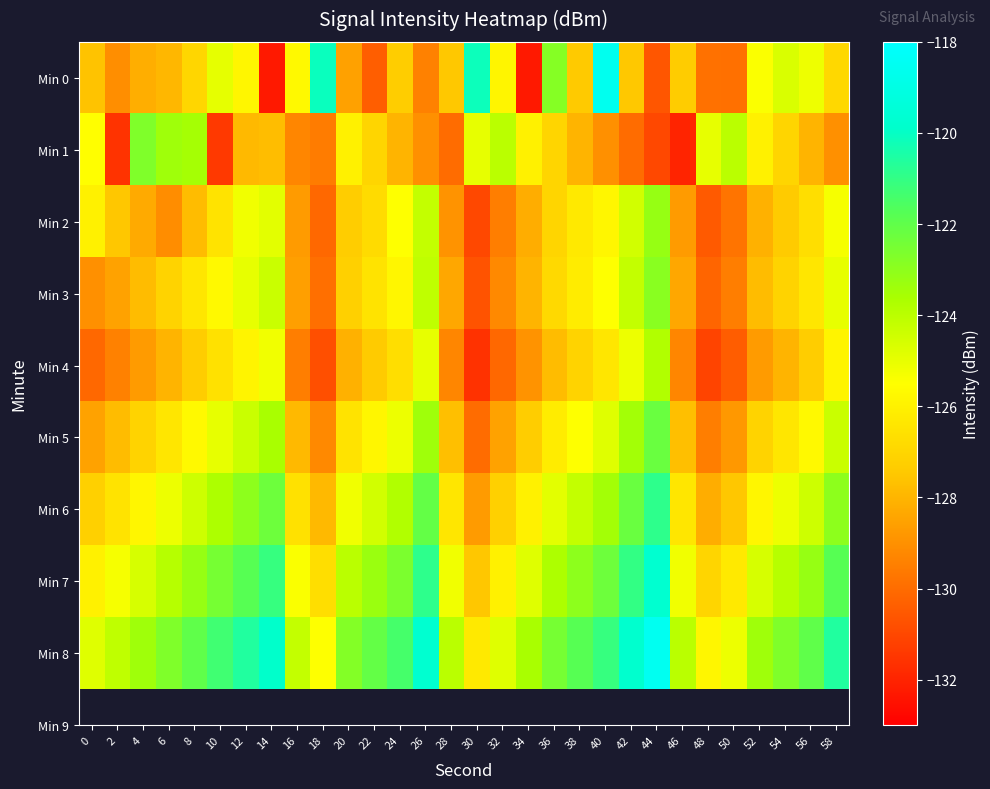

Between 18 and 44, which series saw the biggest shift?

Min 0